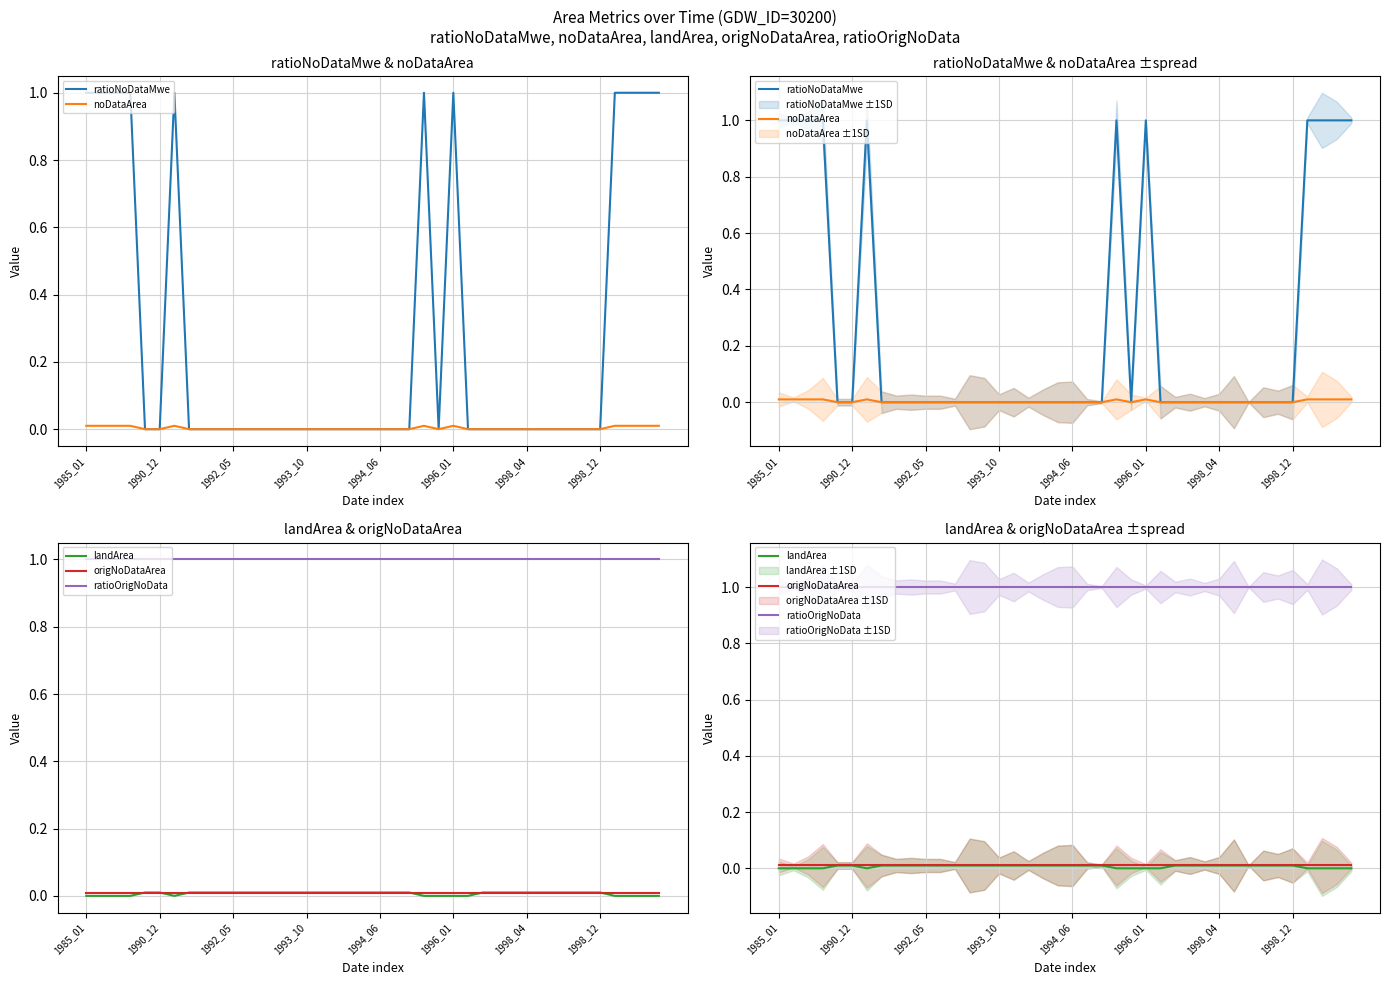

Reading right to left, what are all the values shown in this chart?

ratioNoDataMwe: 1.0	1.0	1.0	1.0	0.0	0.0	0.0	0.0	0.0	0.0	0.0	0.0	0.0	0.0	1.0	0.0	1.0	0.0	0.0	0.0	0.0	0.0	0.0	0.0	0.0	0.0	0.0	0.0	0.0	0.0	0.0	0.0	0.0	1.0	0.0	0.0	1.0	1.0	1.0	1.0
noDataArea: 0.0	0.0	0.0	0.0	0.0	0.0	0.0	0.0	0.0	0.0	0.0	0.0	0.0	0.0	0.0	0.0	0.0	0.0	0.0	0.0	0.0	0.0	0.0	0.0	0.0	0.0	0.0	0.0	0.0	0.0	0.0	0.0	0.0	0.0	0.0	0.0	0.0	0.0	0.0	0.0
landArea: 0.0	0.0	0.0	0.0	0.0	0.0	0.0	0.0	0.0	0.0	0.0	0.0	0.0	0.0	0.0	0.0	0.0	0.0	0.0	0.0	0.0	0.0	0.0	0.0	0.0	0.0	0.0	0.0	0.0	0.0	0.0	0.0	0.0	0.0	0.0	0.0	0.0	0.0	0.0	0.0
origNoDataArea: 0.0	0.0	0.0	0.0	0.0	0.0	0.0	0.0	0.0	0.0	0.0	0.0	0.0	0.0	0.0	0.0	0.0	0.0	0.0	0.0	0.0	0.0	0.0	0.0	0.0	0.0	0.0	0.0	0.0	0.0	0.0	0.0	0.0	0.0	0.0	0.0	0.0	0.0	0.0	0.0
ratioOrigNoData: 1.0	1.0	1.0	1.0	1.0	1.0	1.0	1.0	1.0	1.0	1.0	1.0	1.0	1.0	1.0	1.0	1.0	1.0	1.0	1.0	1.0	1.0	1.0	1.0	1.0	1.0	1.0	1.0	1.0	1.0	1.0	1.0	1.0	1.0	1.0	1.0	1.0	1.0	1.0	1.0